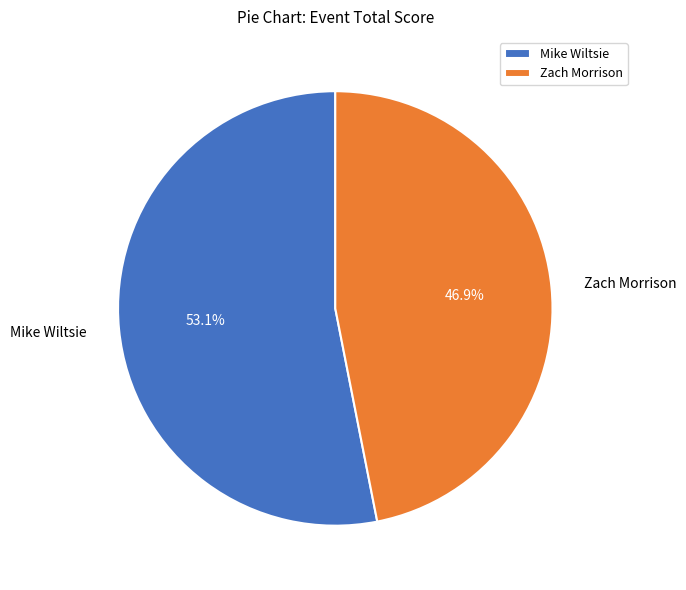

To the nearest percent, what is the difference between the Mike Wiltsie and Zach Morrison slice percentages?

6%